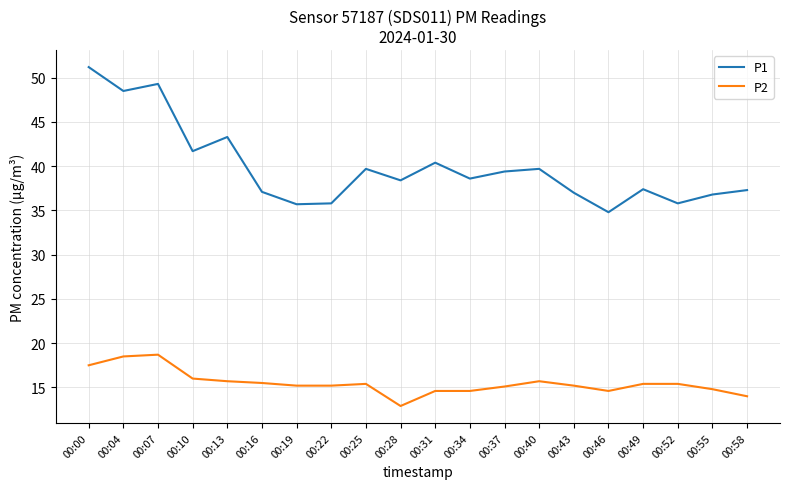

The P1 series shows 35.8 at 00:22. True or false?

True